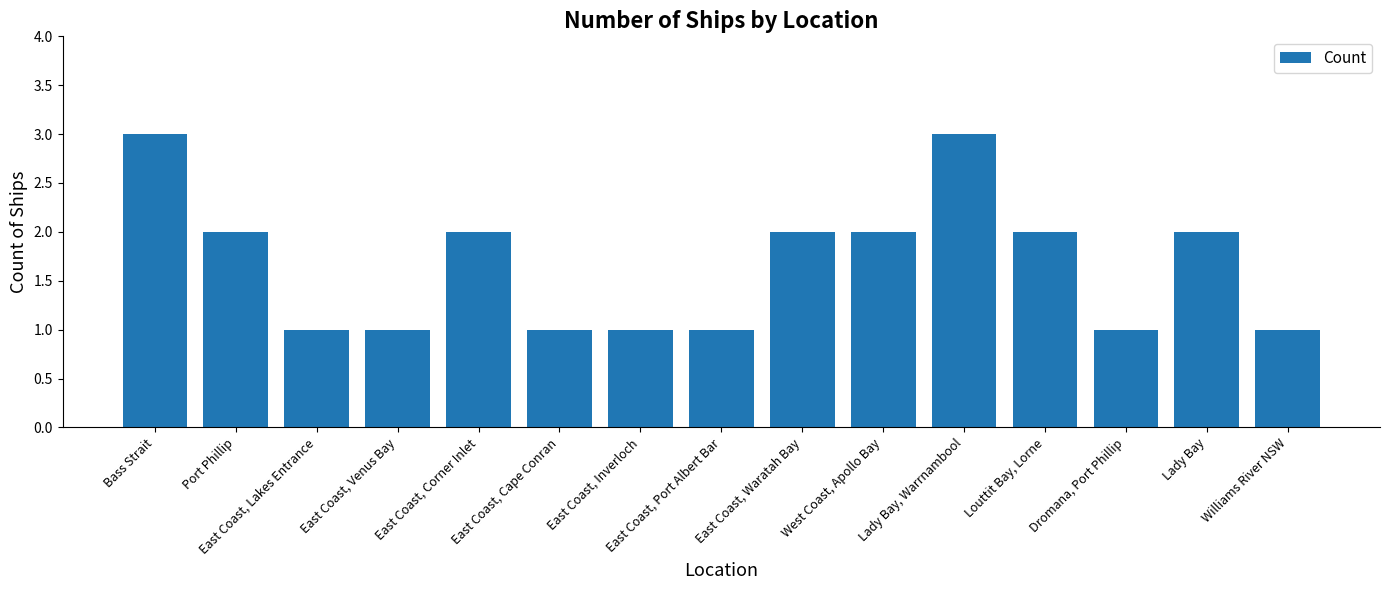

What is the smallest value displayed?

1